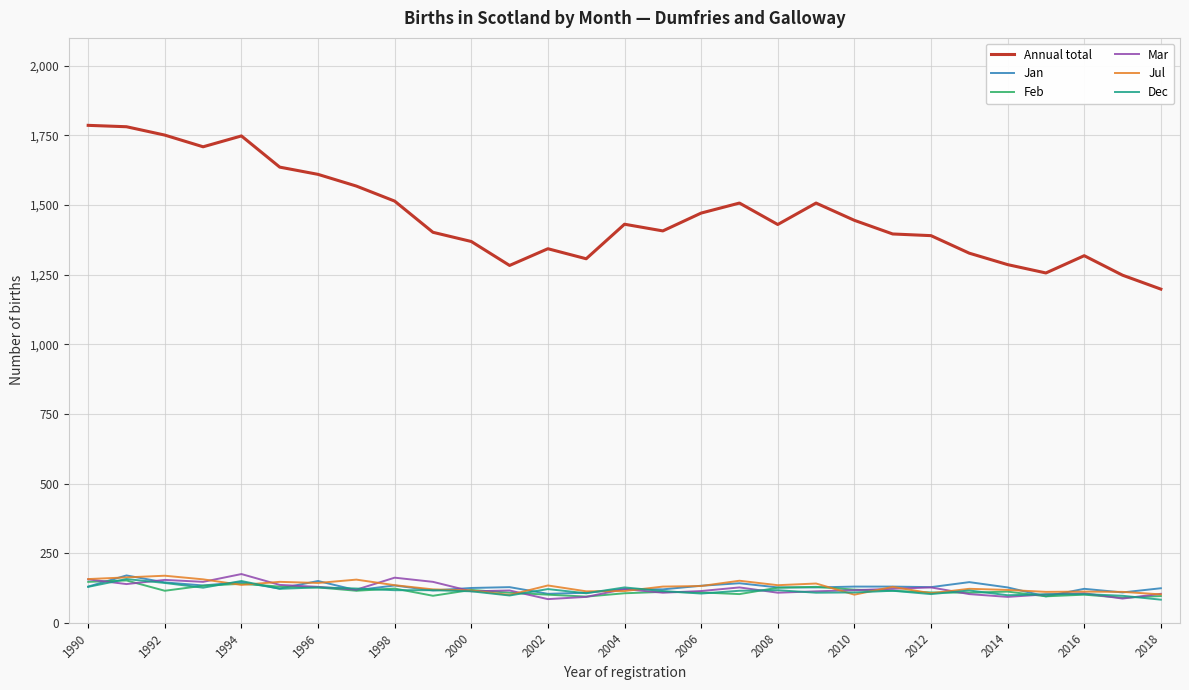

Which series has the largest total across all categories?

Annual total